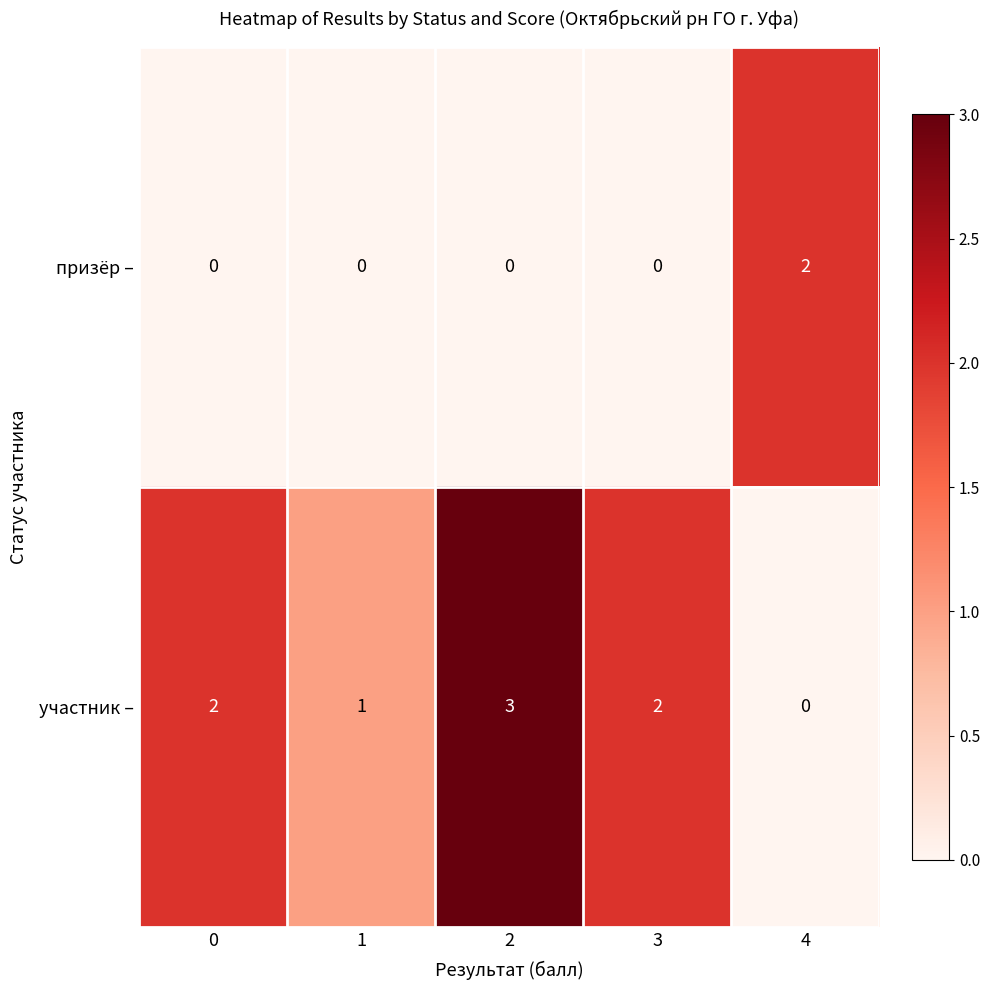

Which series changed the most between 2 and 4?

участник –